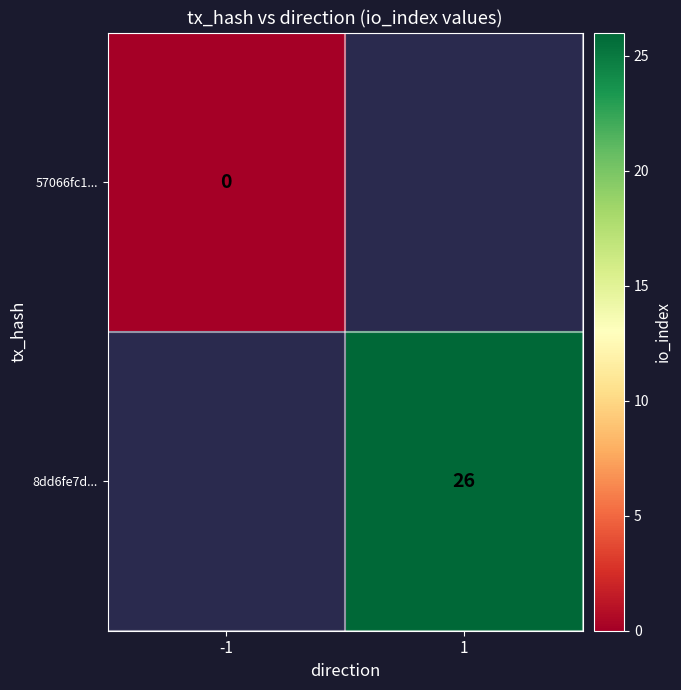

At how many categories does at least one series exceed 20?

1